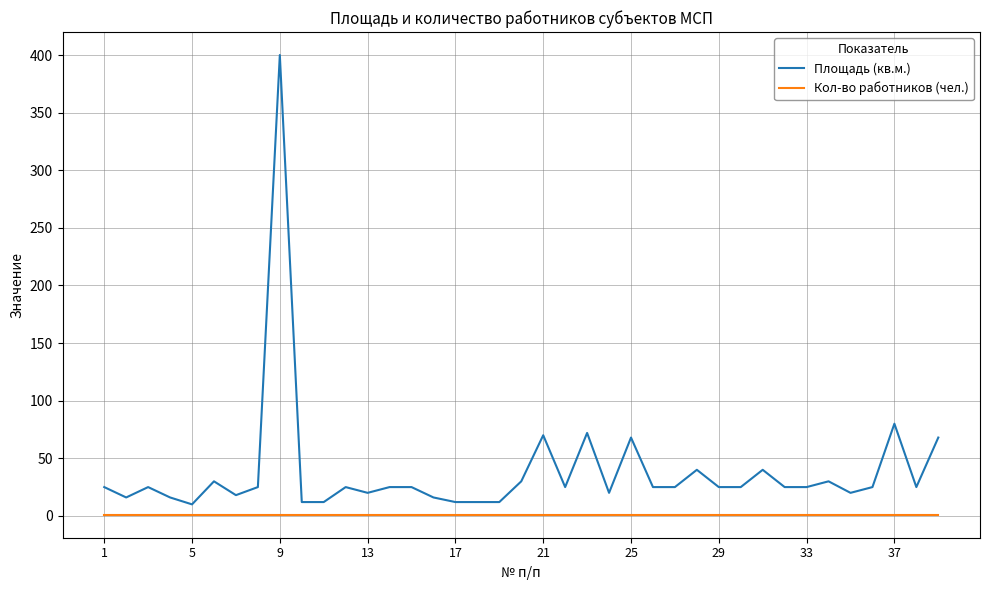

List the series in order of their peak value, lowest first.

Кол-во работников (чел.), Площадь (кв.м.)